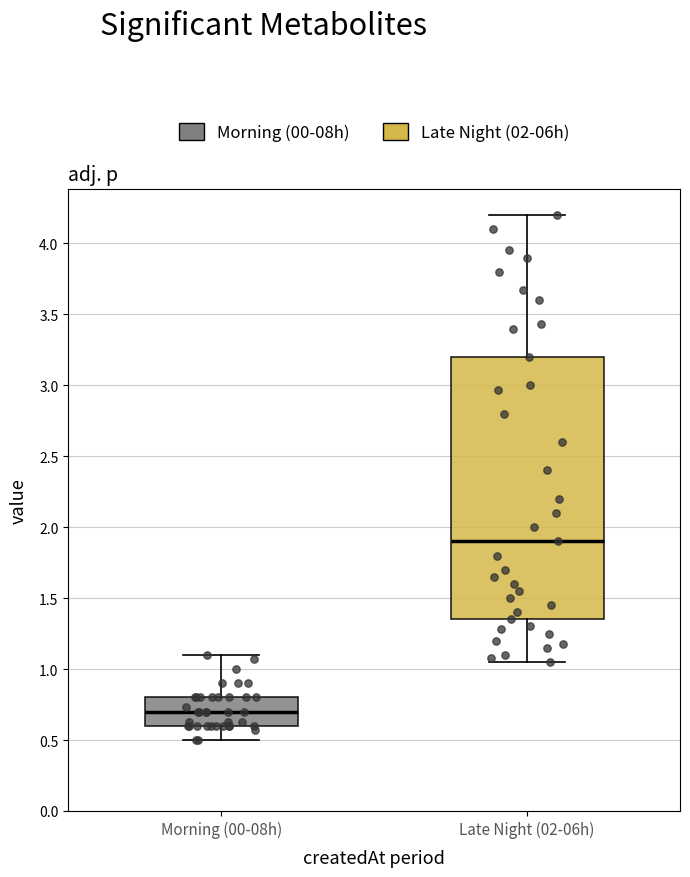

Where is the upper edge of the box for Late Night (02-06h) on the y-axis? The values are not printed on the chart, so give them approximately, as read against the axis.

3.20